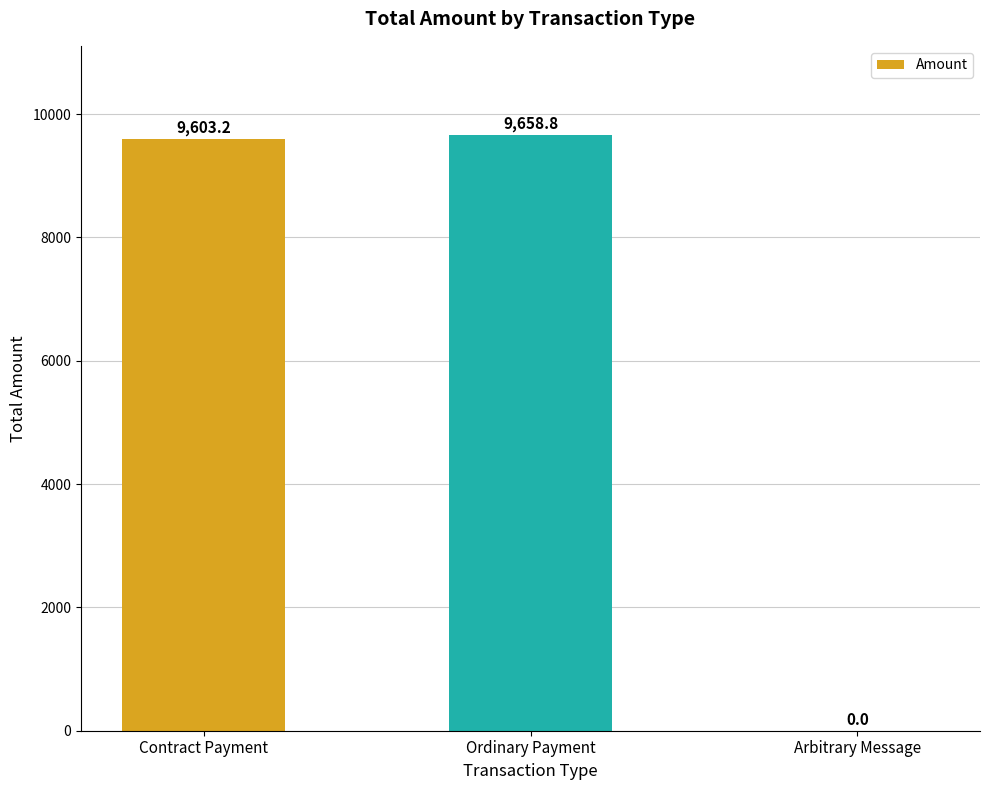

True or false: the data shows 9658.8 at Ordinary Payment.

True